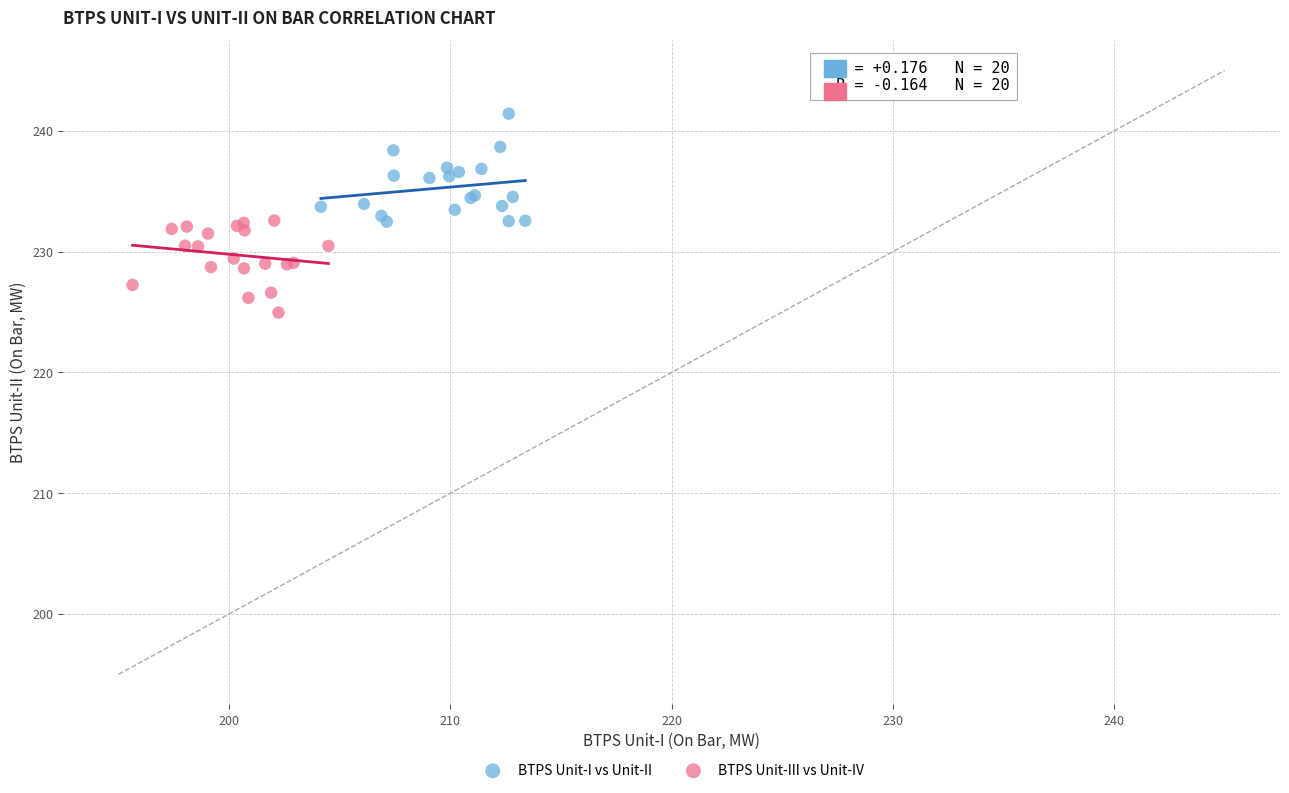

Which series has the widest spread of Y values?

BTPS Unit-I vs Unit-II